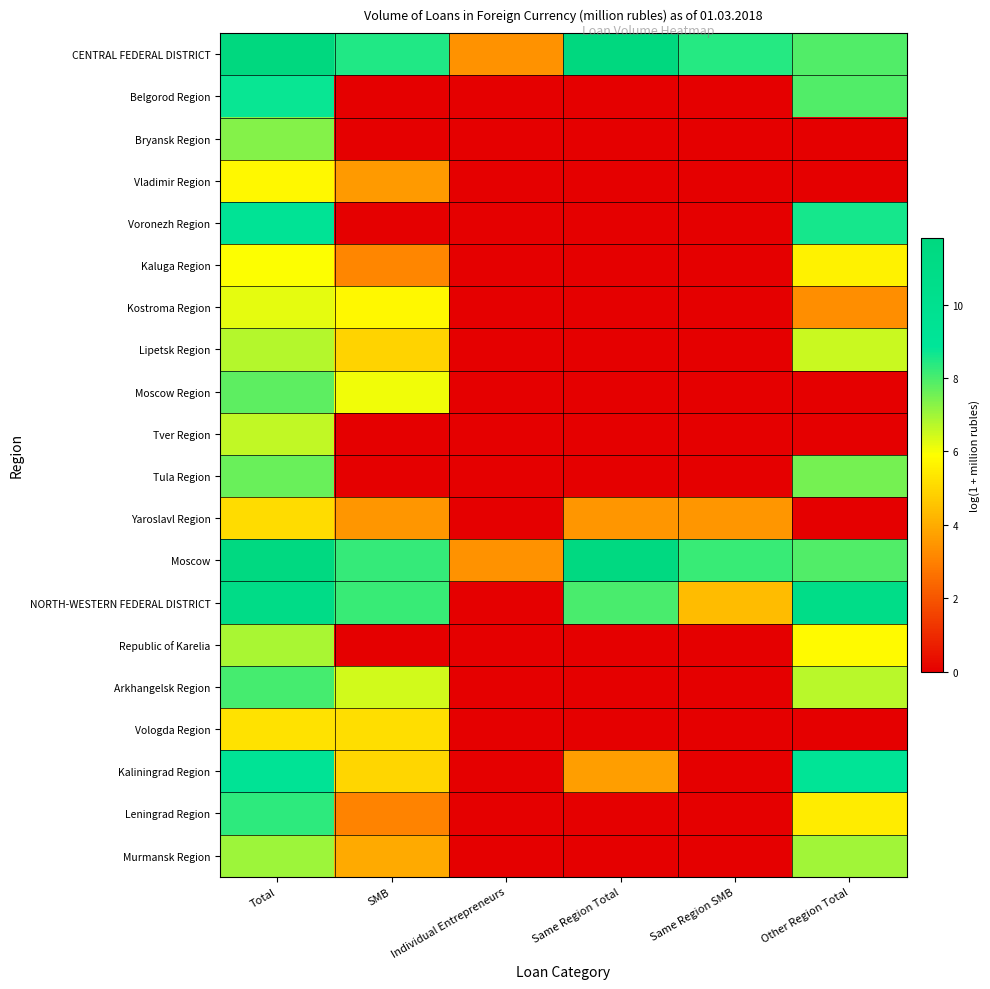

At which category is the sum across all series the highest?

Total